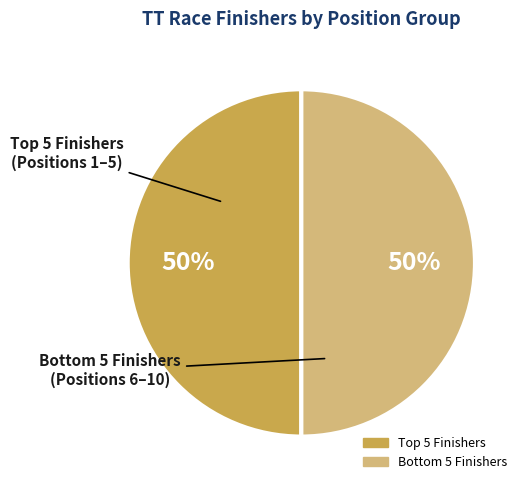

To the nearest percent, what is the average slice percentage?

50%